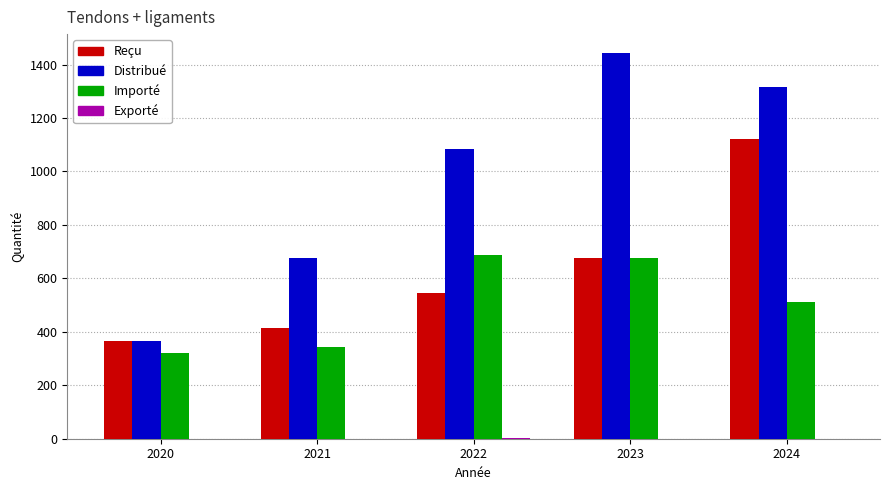

What is the difference between the Importé values at 2023 and 2024?

167